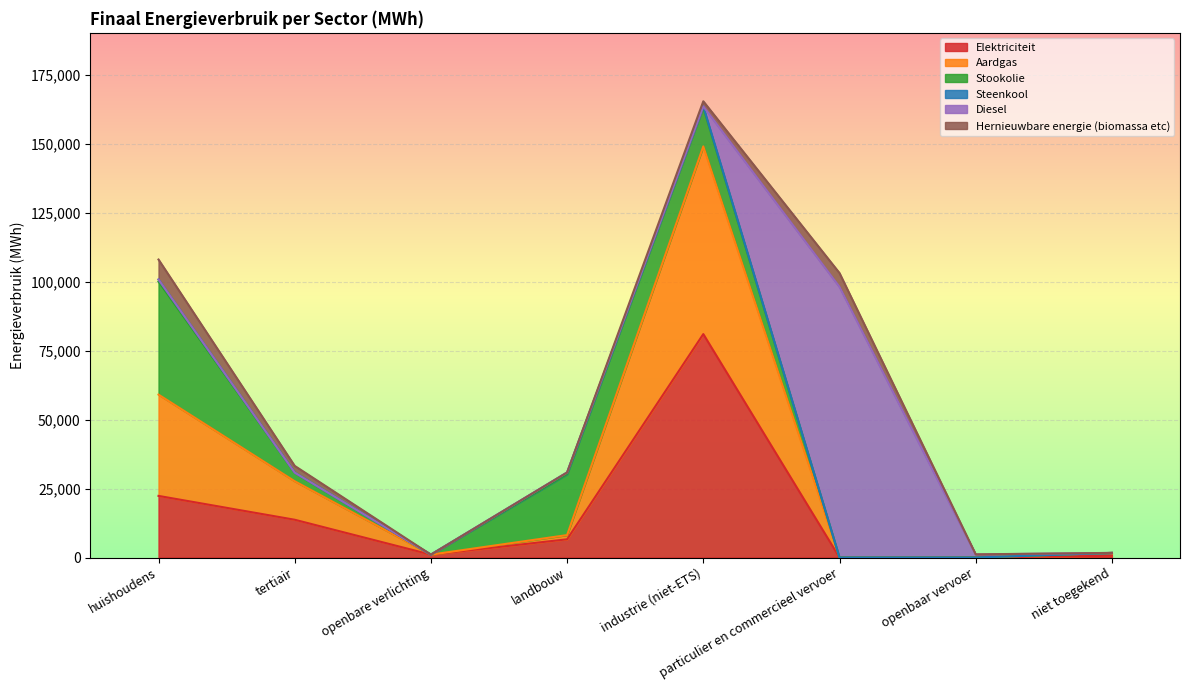

How many positive values does the Steenkool series have?

3